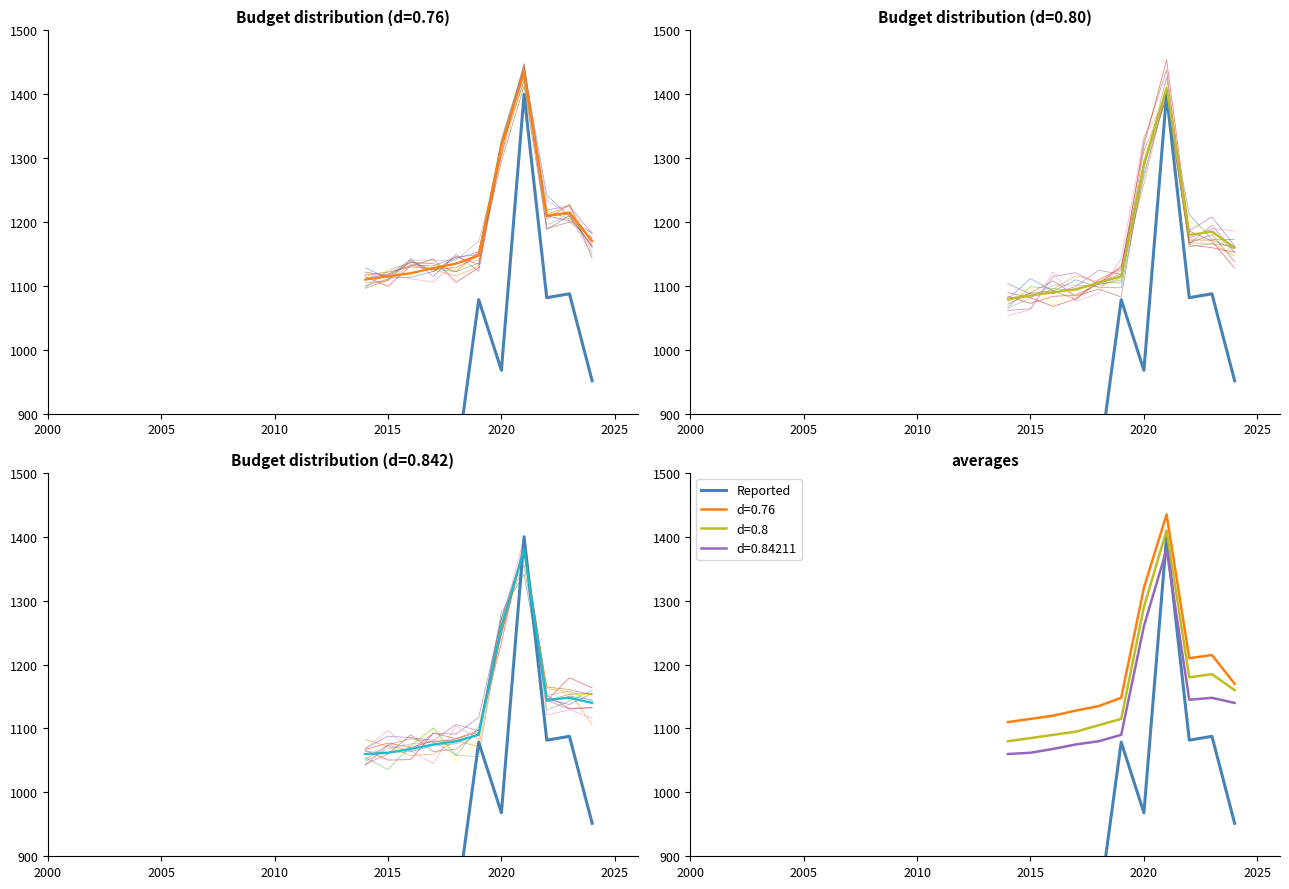

The value at 2010 is 1285.8. True or false?

False